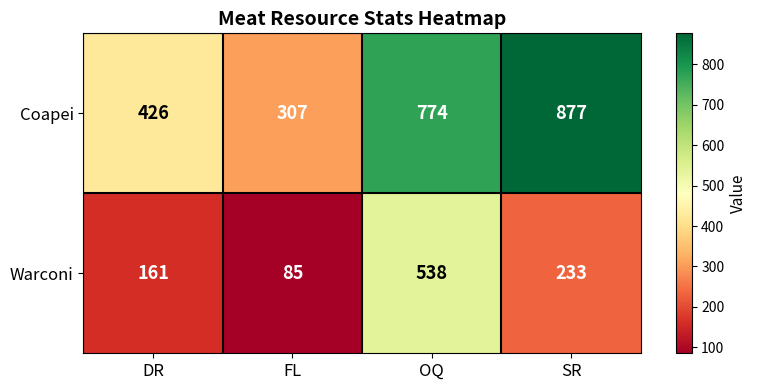

At which label is Warconi closest to 311?

SR